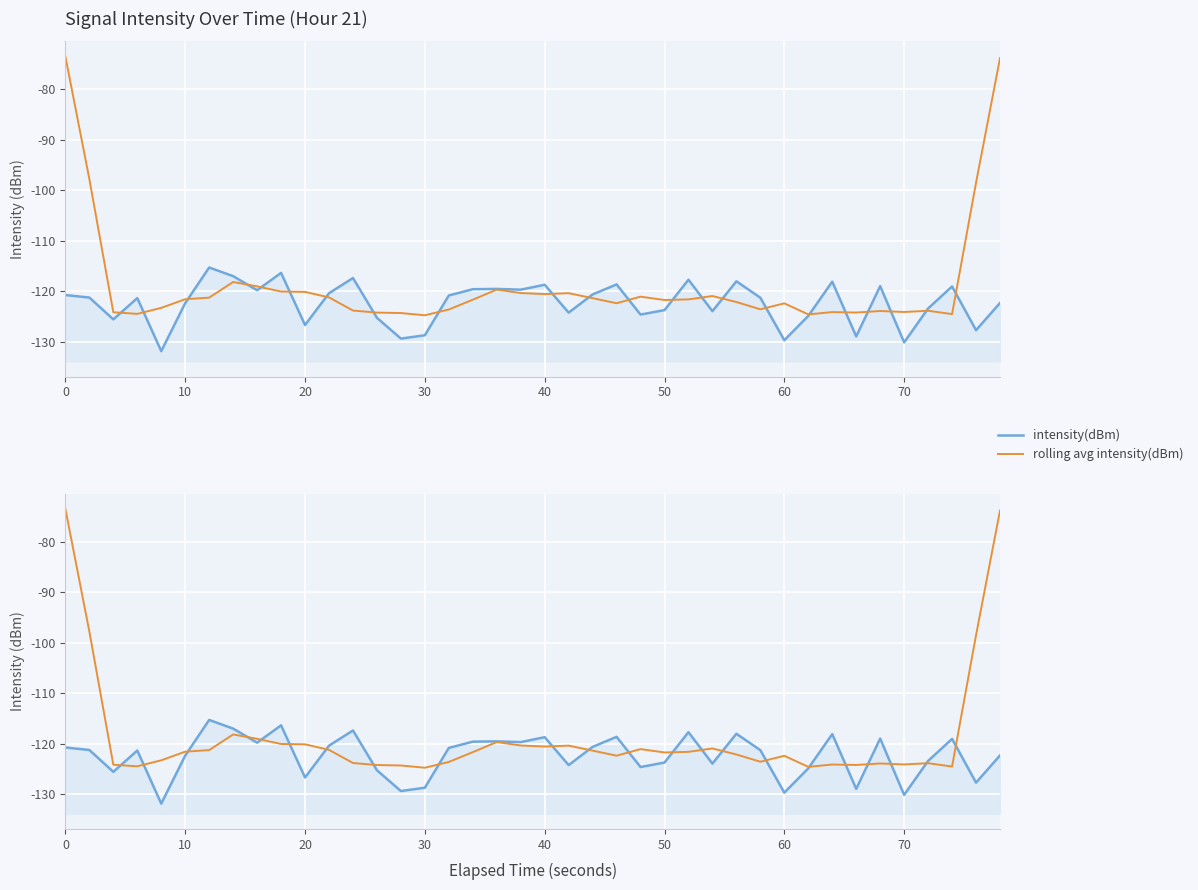

Which series has the largest range (max minus min)?

rolling avg intensity(dBm)